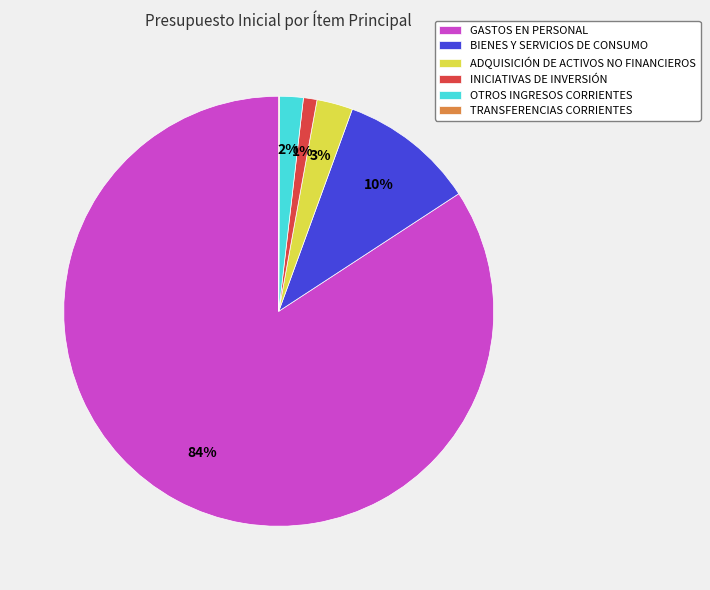

Combined, do INICIATIVAS DE INVERSIÓN and OTROS INGRESOS CORRIENTES account for over 50%?

No